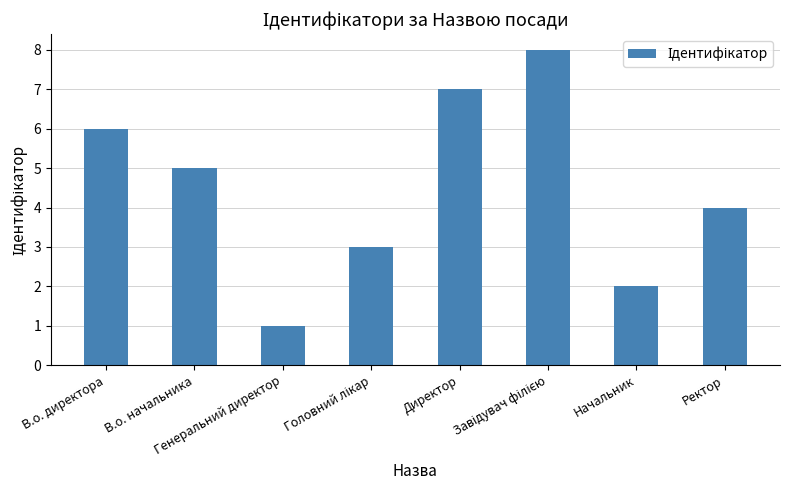

What is the difference between the maximum and minimum values?

7